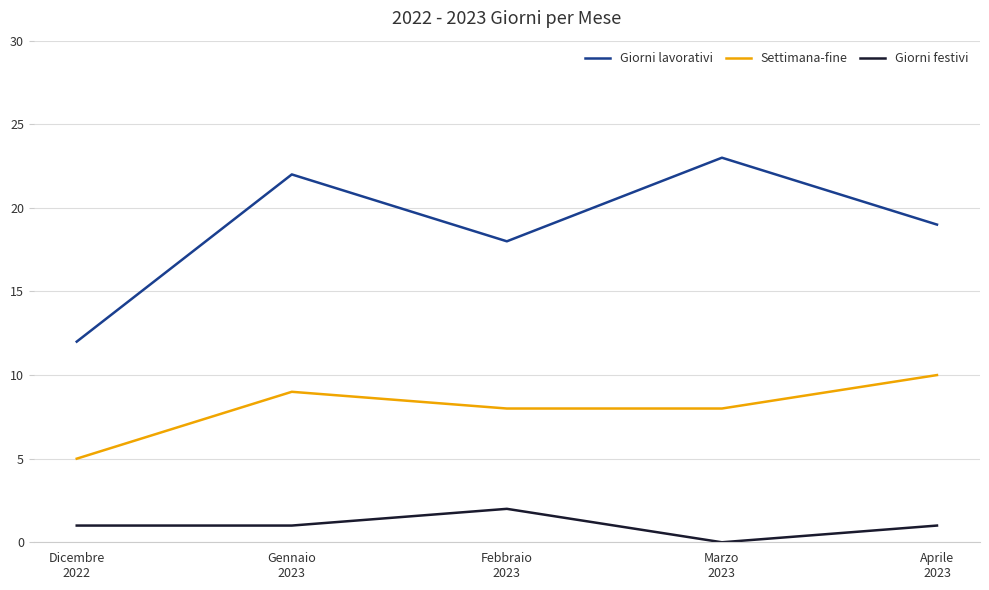

Reading left to right, transcribe all the data shown in this chart.

Giorni lavorativi: 12	22	18	23	19
Settimana-fine: 5	9	8	8	10
Giorni festivi: 1	1	2	0	1